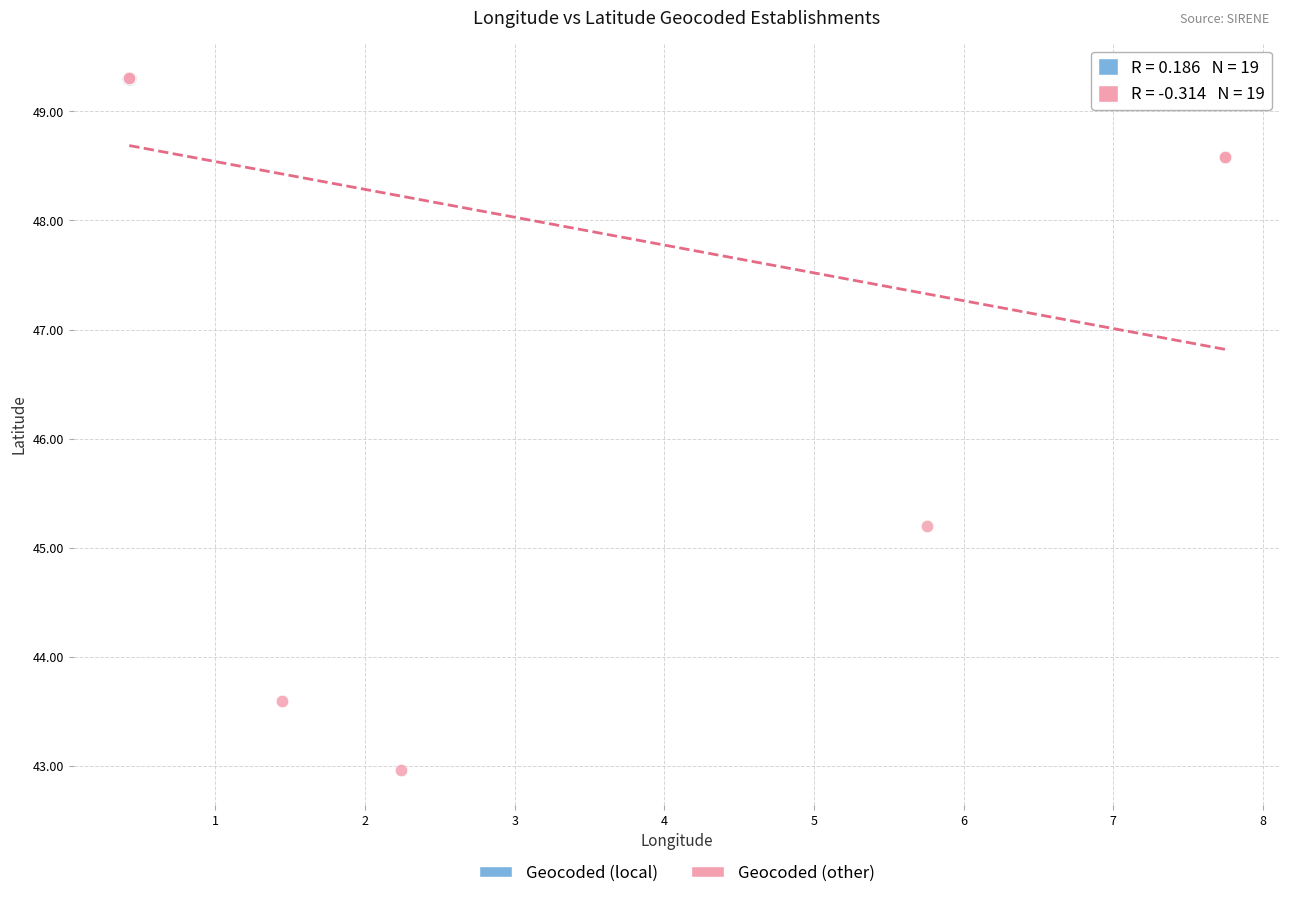

Which series has the largest Y range (max minus min)?

Geocoded (other)